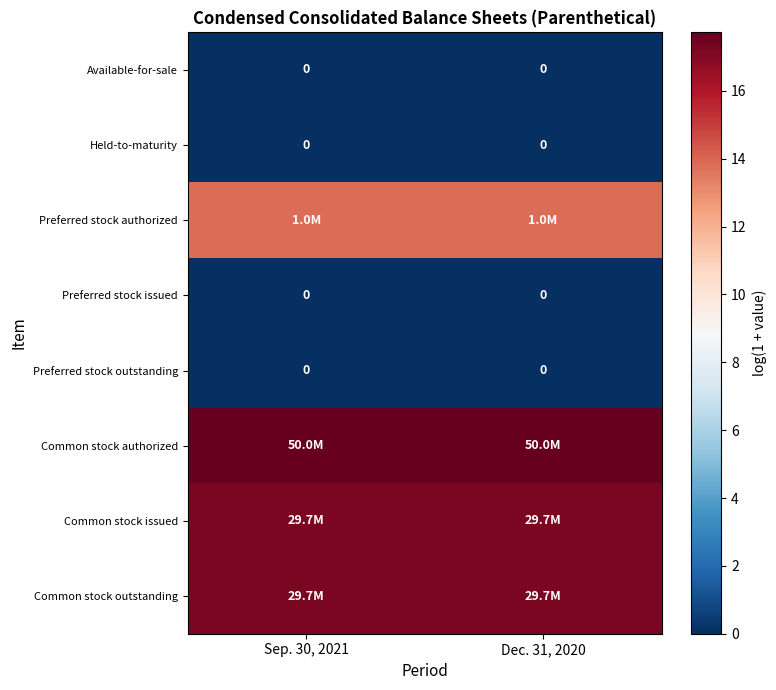

Where is row_2 nearest to the value 13?

Sep. 30, 2021